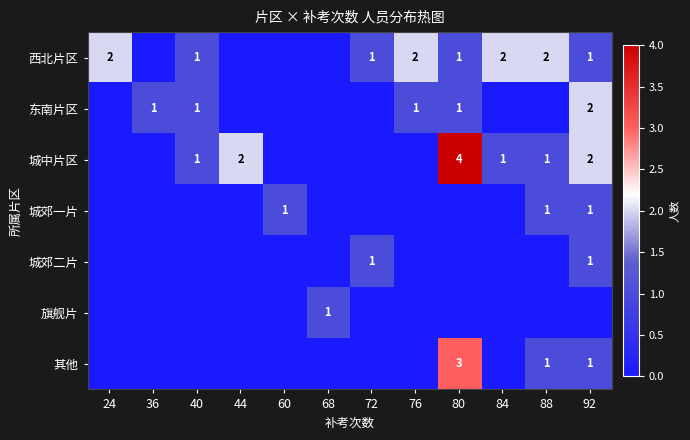

True or false: 城中片区 has a value of 2 at 44.

True